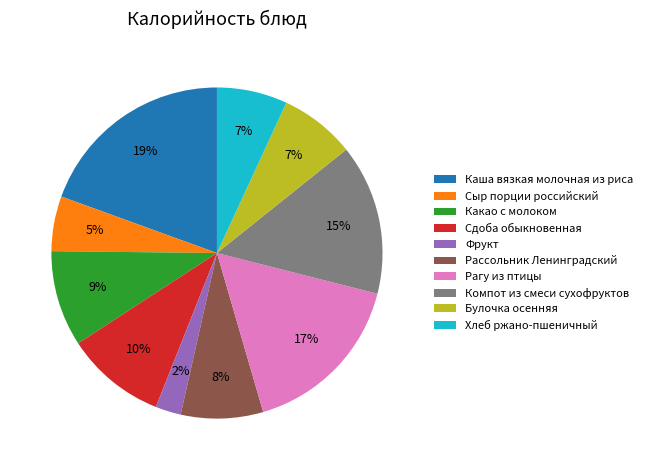

To the nearest percent, what is the average slice percentage?

10%